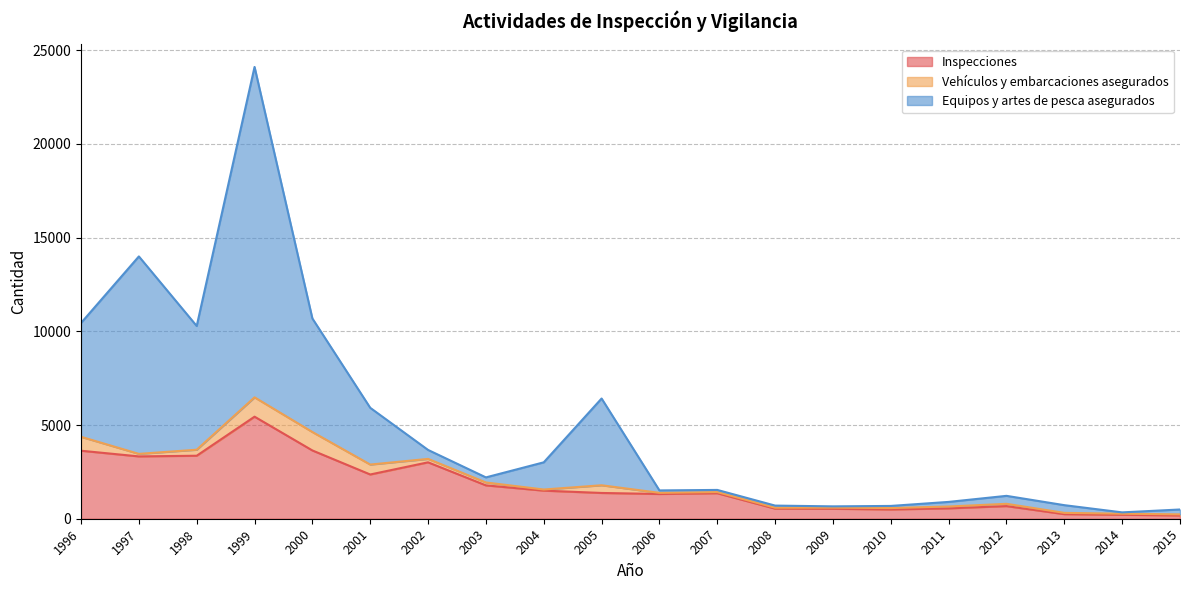

What is the difference between the highest and lowest values at 2013?

479